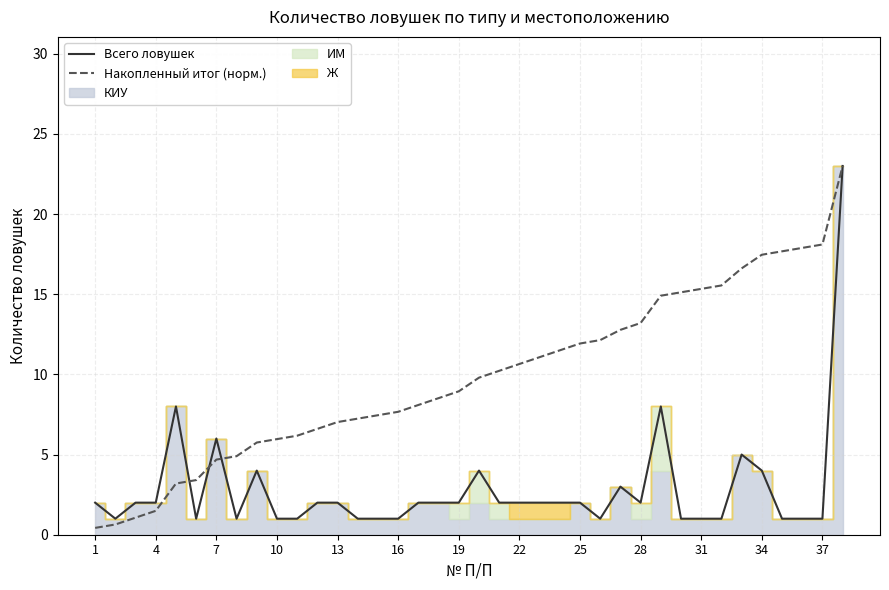

What is the value of the Всего ловушек point at the 25th from the left?

2.0